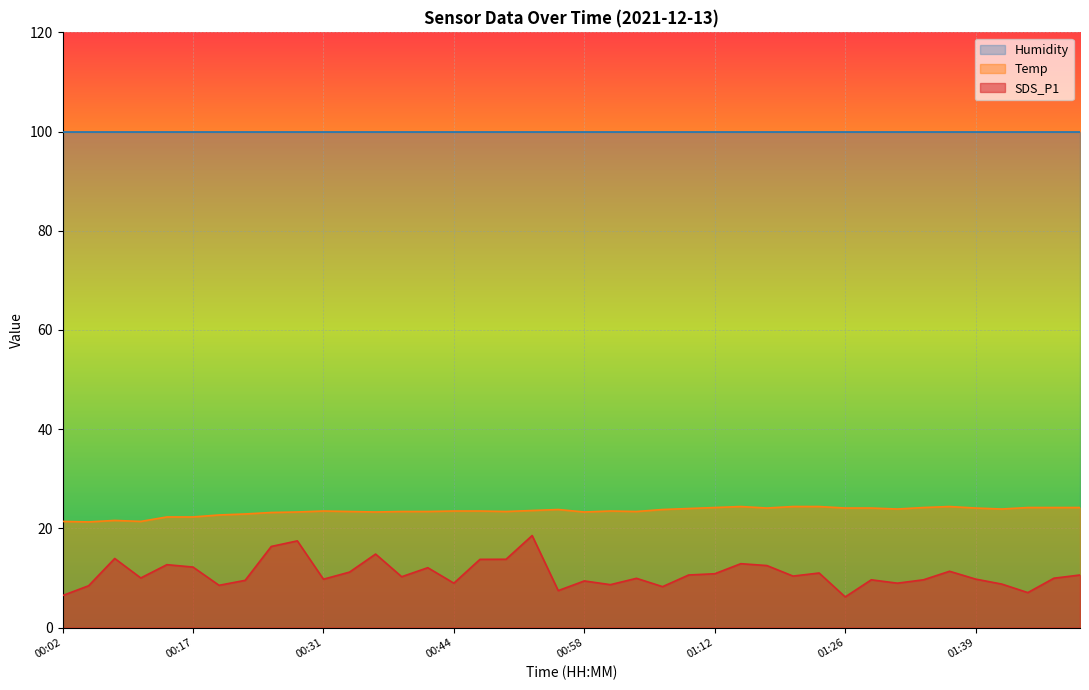

What is the difference between the SDS_P1 values at 01:26 and 00:44?

2.8